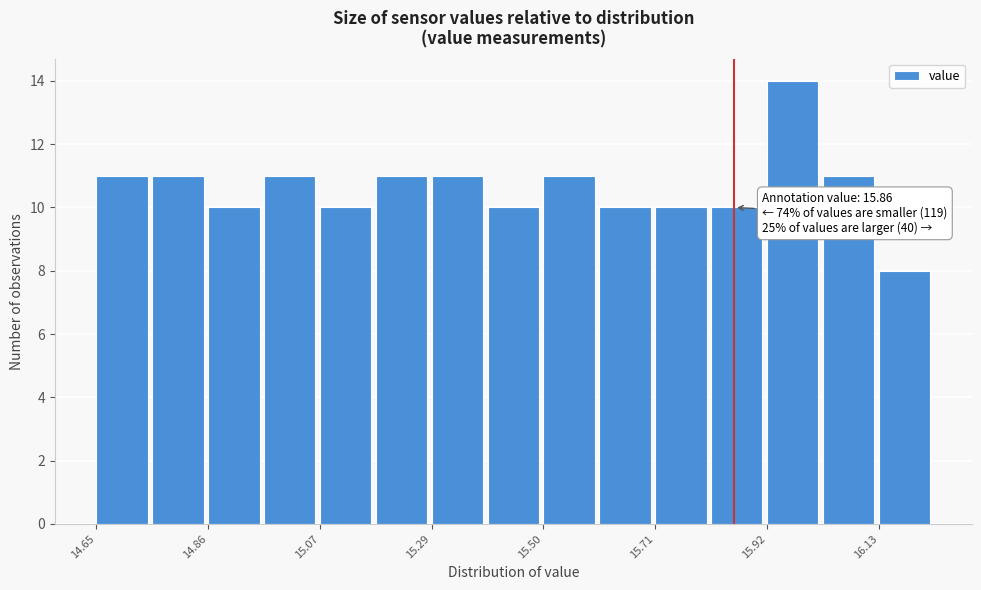

Read against the x-axis, roughly where is the centre of the tallest bar?

15.95